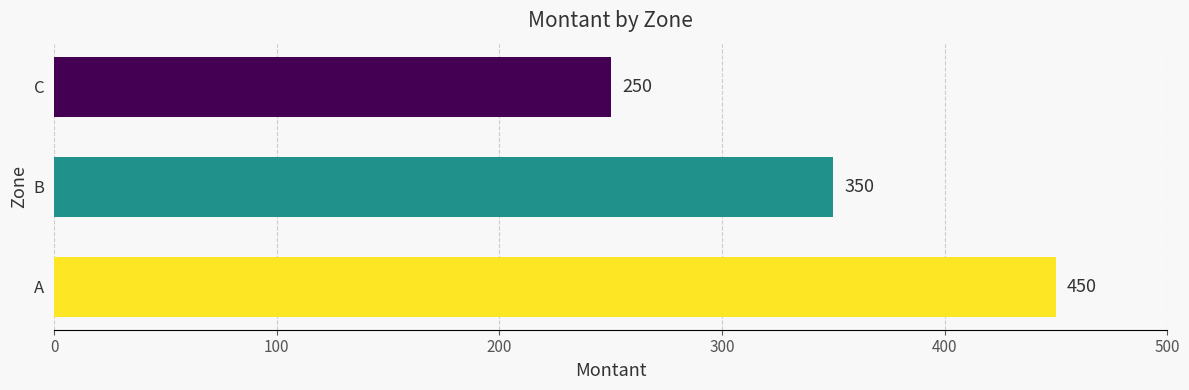

How many data points does each series have?

3